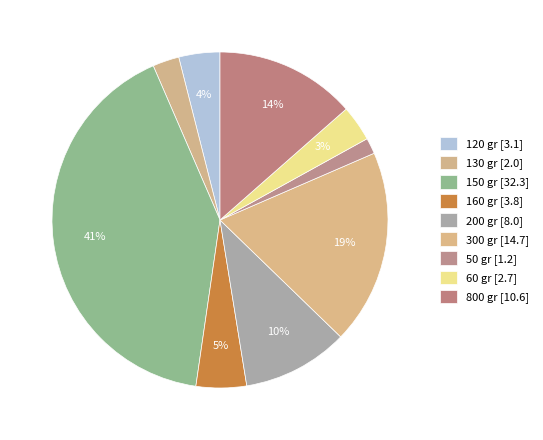

How many slices are in this pie chart?

9